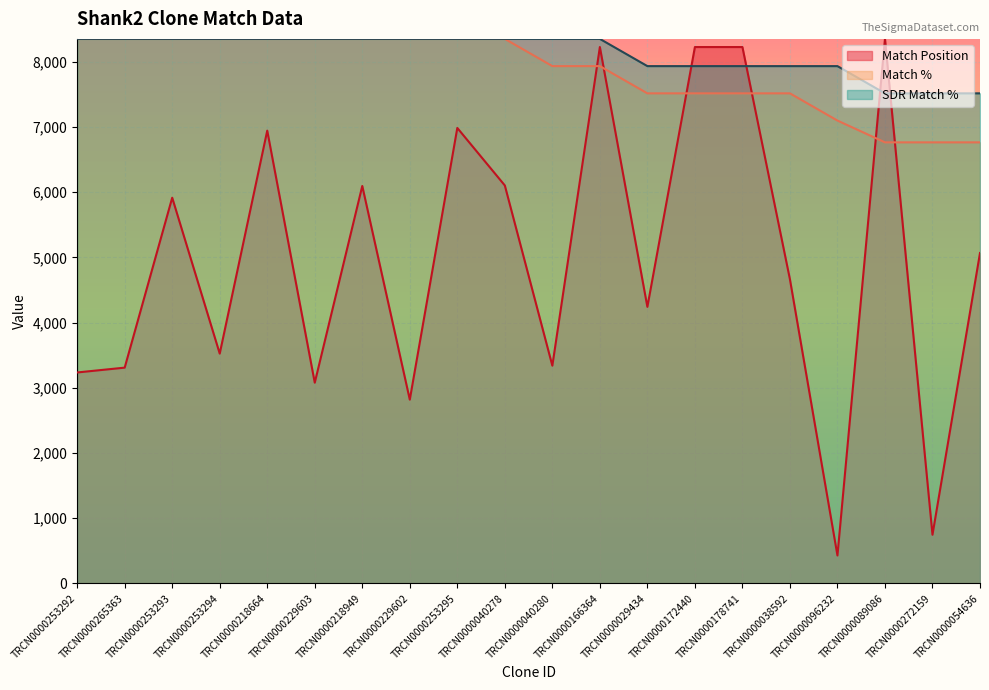

How many lines are shown in the chart?

3